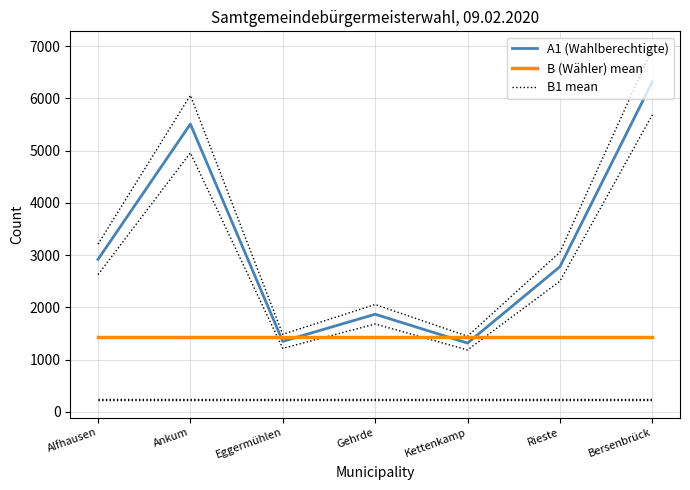

In A1 (Wahlberechtigte), how many points are higher than both neighbors (excluding endpoints)?

2